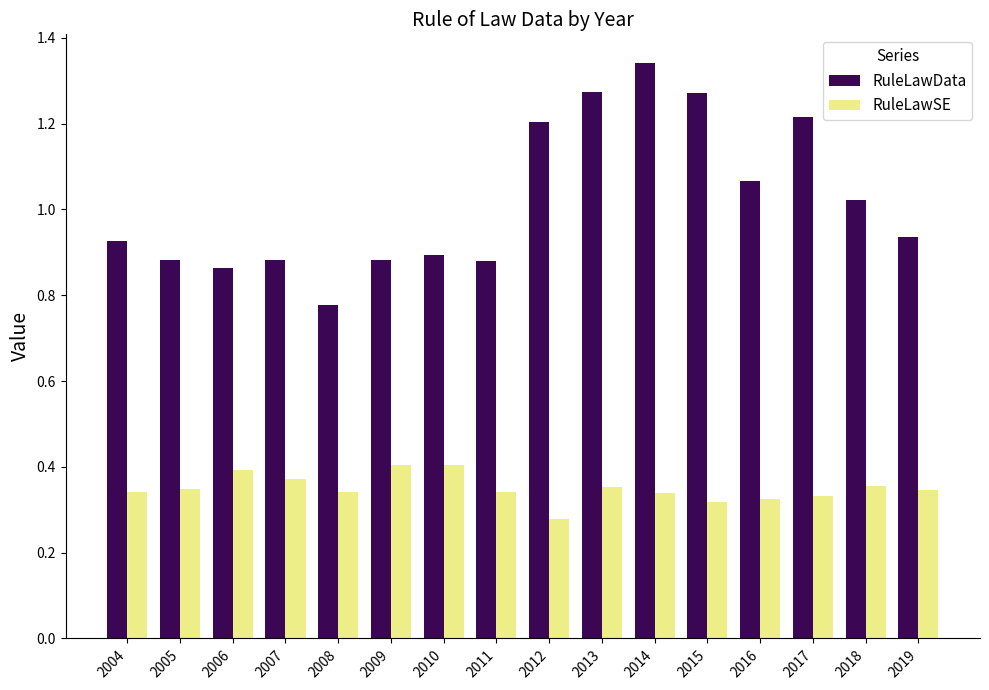

Rank the series by their maximum value, from lowest to highest.

RuleLawSE, RuleLawData